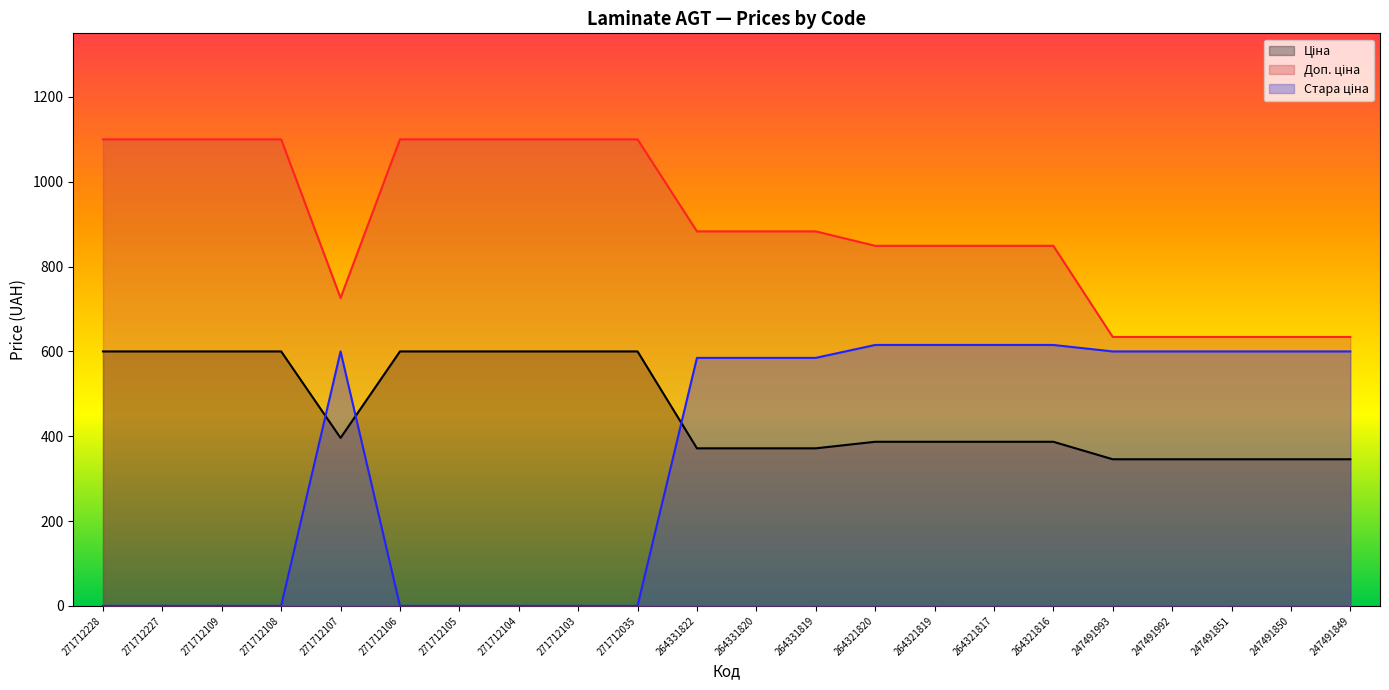

How many data points in Стара ціна are above 584?

13